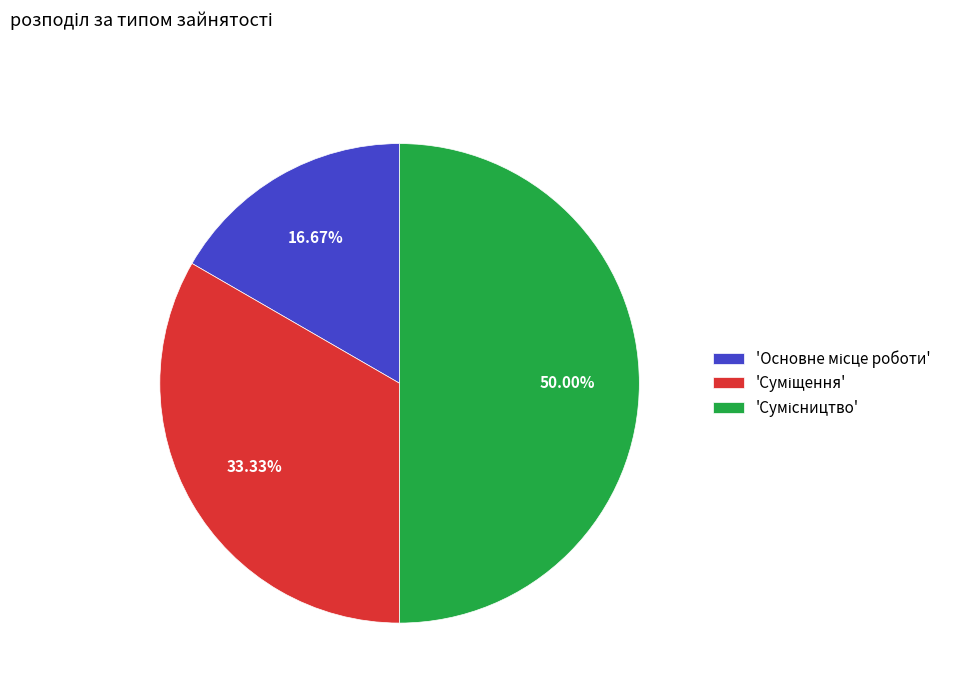

How many slices are in this pie chart?

3